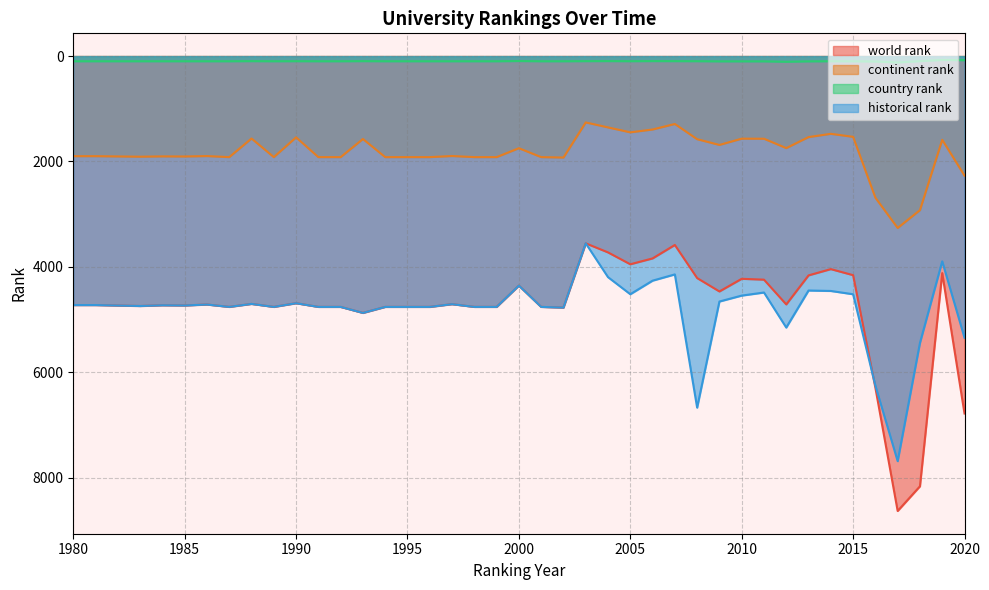

Which series has the widest spread of values?

world rank